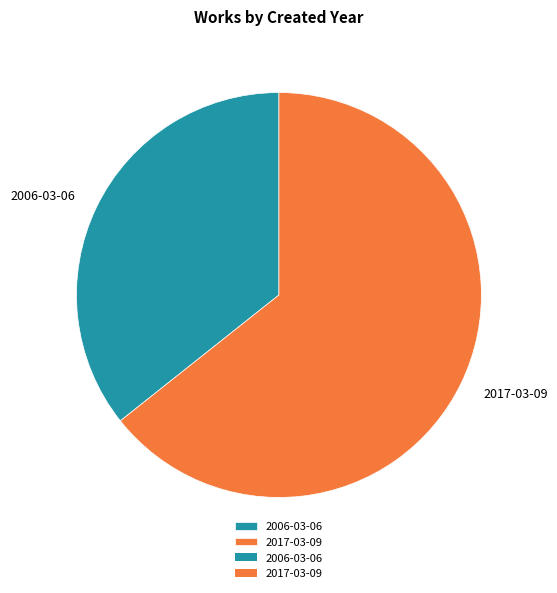

How many slices are in this pie chart?

2